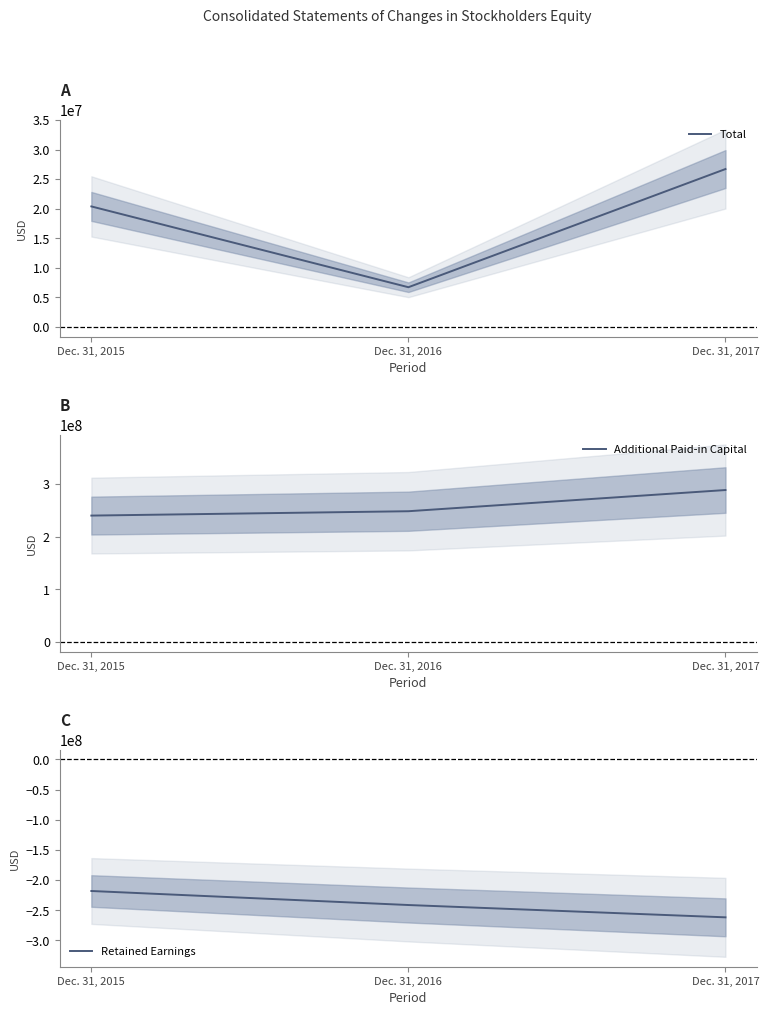

Rank the series at Dec. 31, 2015 from highest to lowest value.

Additional Paid-in Capital, Total, Retained Earnings